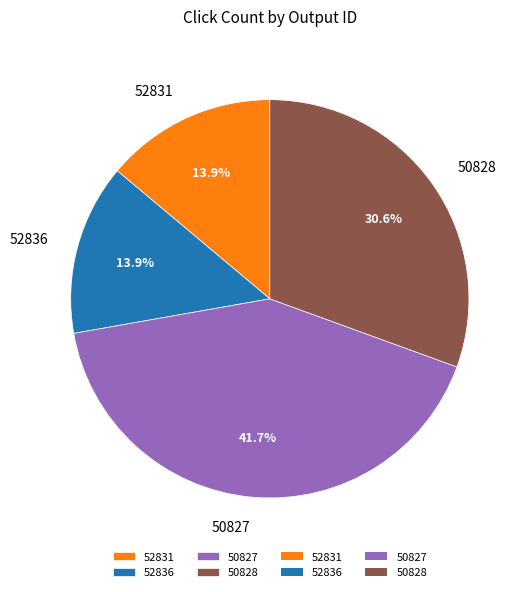

The 52831 slice represents 14% of the pie. True or false?

True